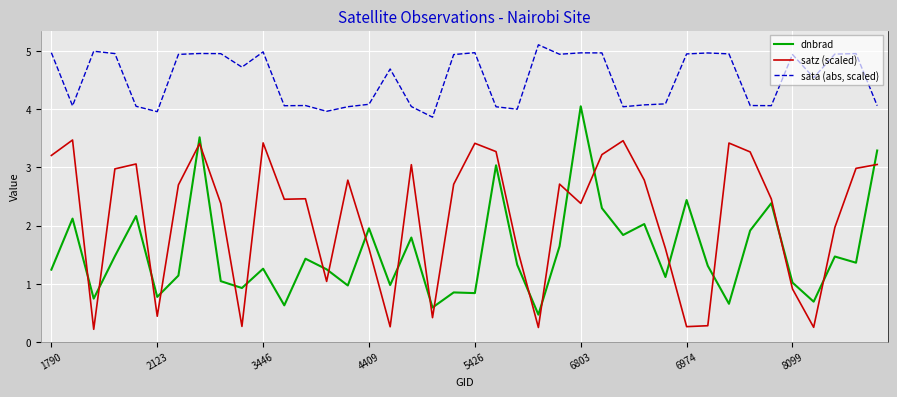

What is the maximum value for dnbrad?

4.0